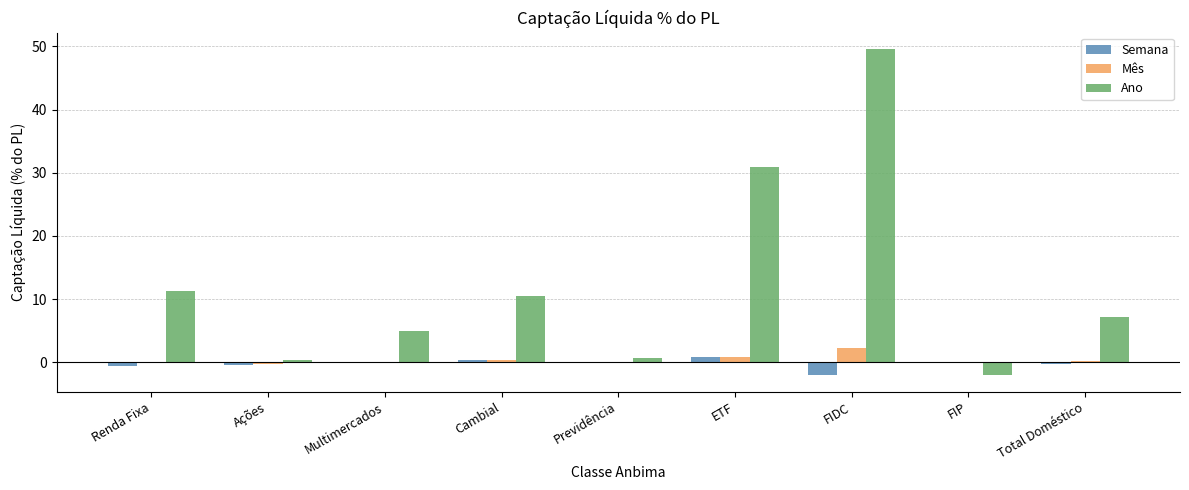

What are all the series names shown in the legend?

Semana, Mês, Ano